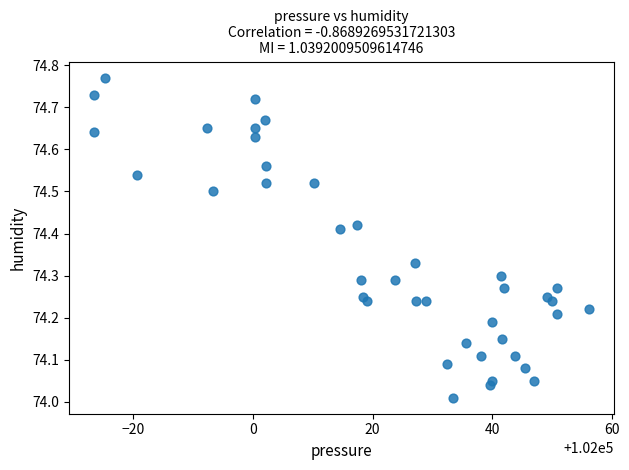

What is the range of Y values (max minus min)?

0.8